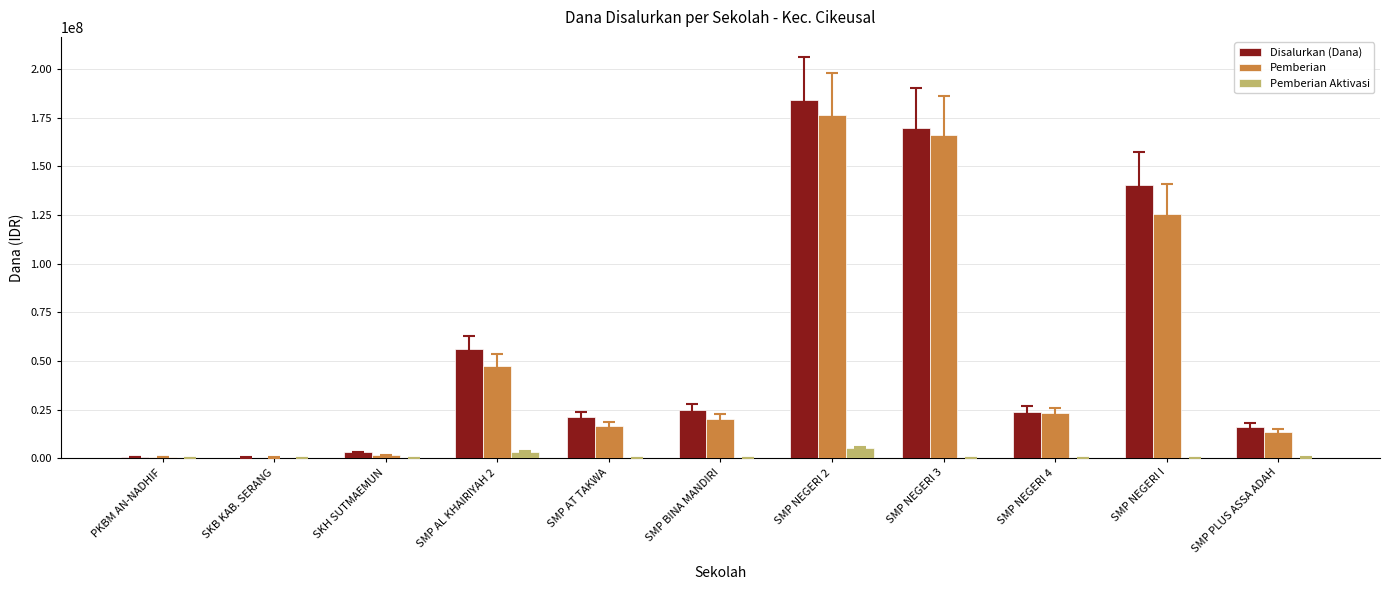

Where does the Pemberian series first go above 20250000?

SMP AL KHAIRIYAH 2